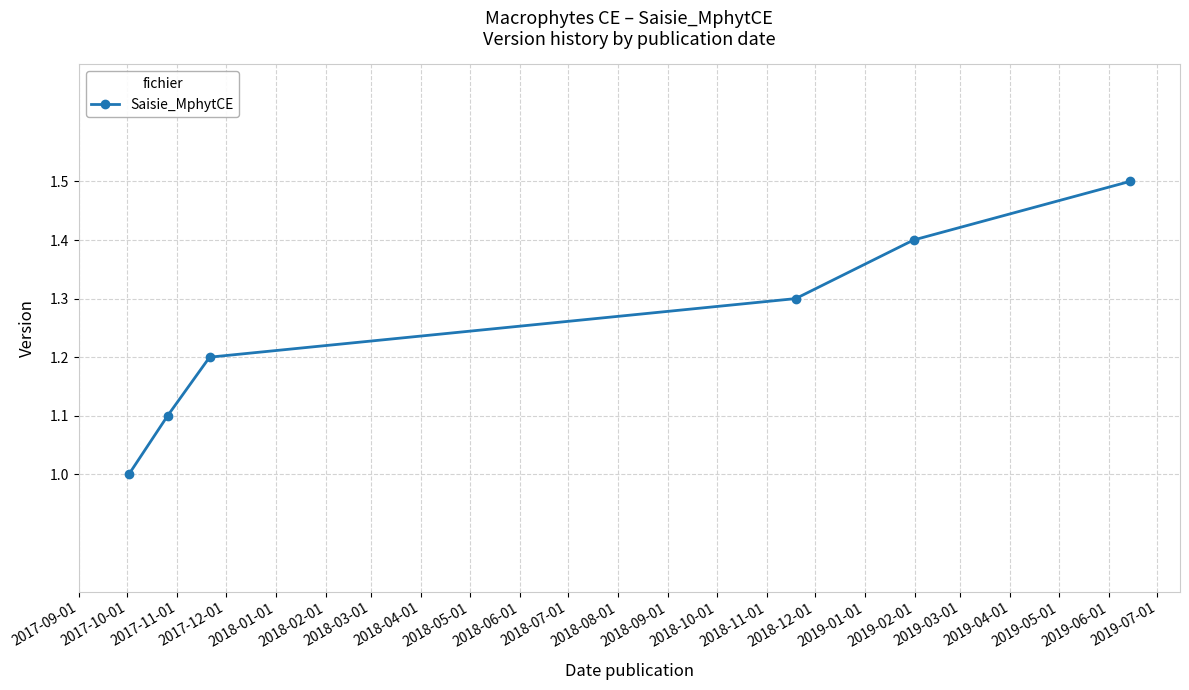

Reading left to right, what are all the values shown in this chart?

1.0	1.1	1.2	1.3	1.4	1.5